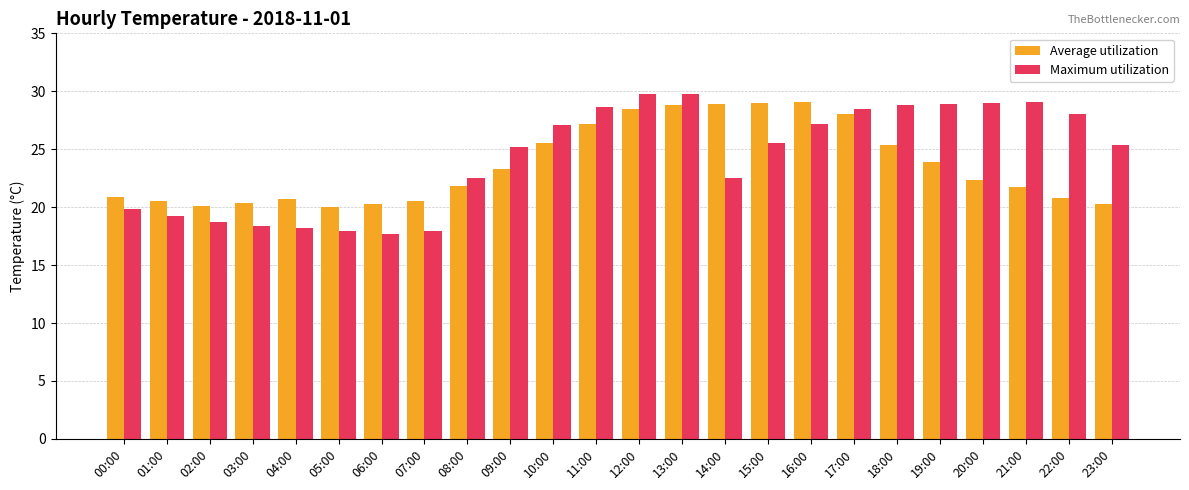

What is the sum of the Maximum utilization values at 04:00 and 17:00?

46.7